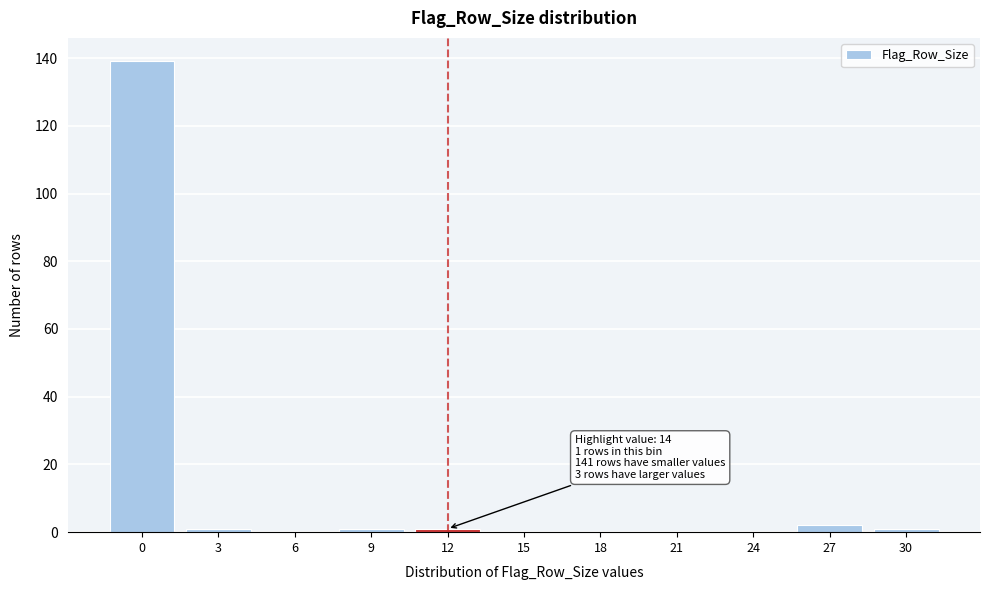

Reading left to right, list all the values displayed in this chart.

0=139	3=1	6=0	9=1	12=1	15=0	18=0	21=0	24=0	27=2	30=1